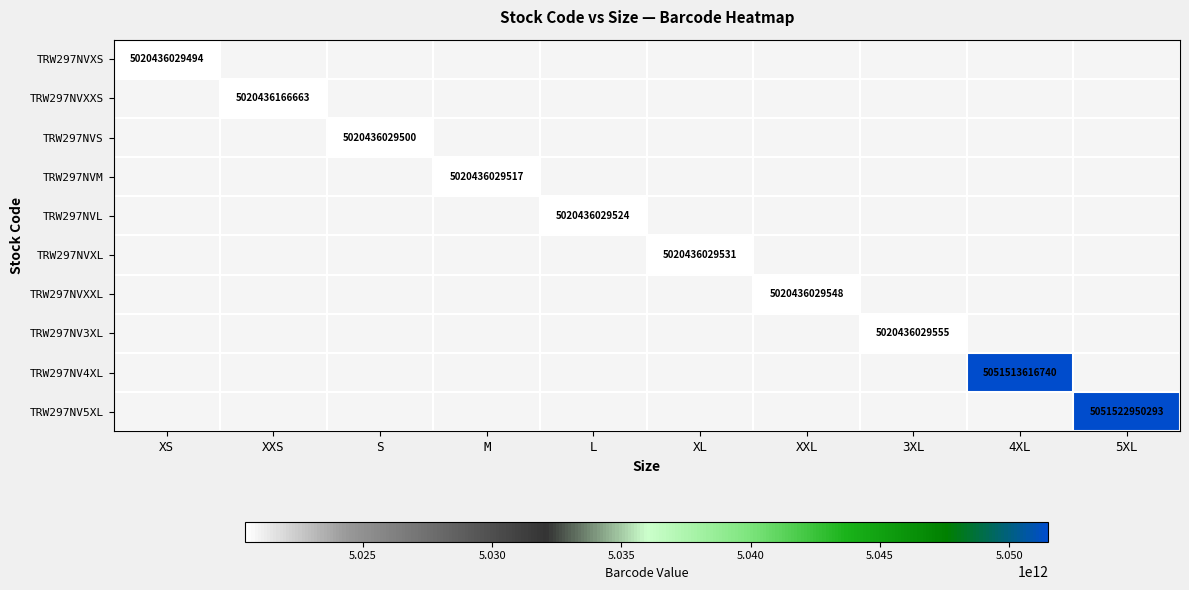

The value of TRW297NV4XL at 4XL is 5051513616740. True or false?

True